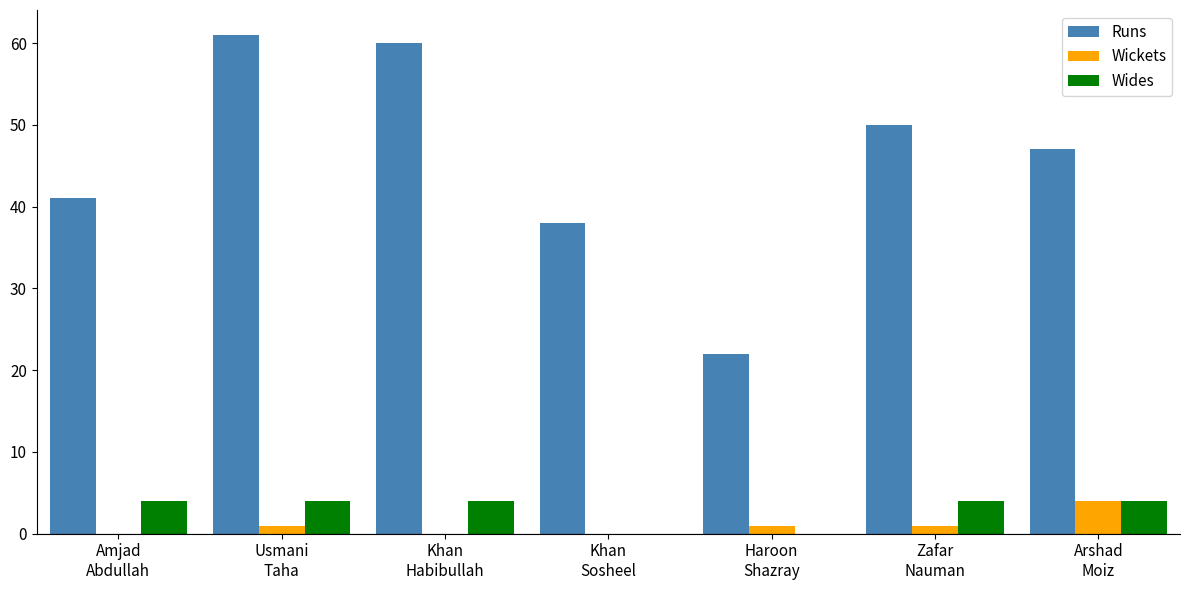

The Runs series shows 61 at Usmani
Taha. True or false?

True